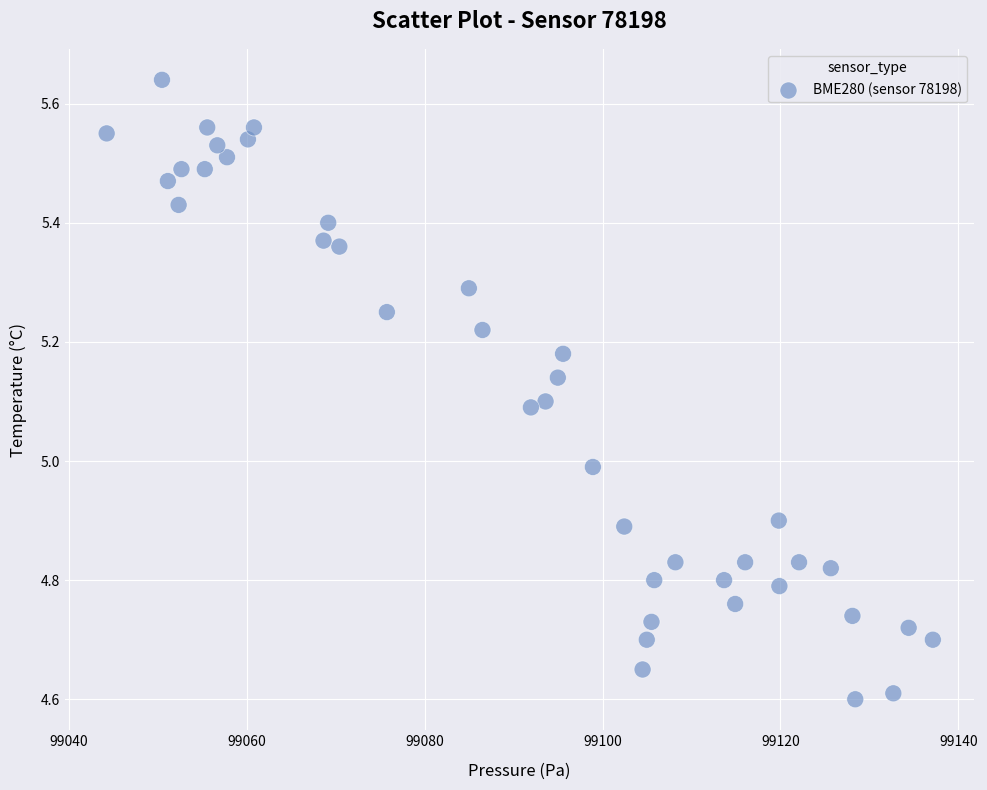

What is the range of Y values (max minus min)?

1.0